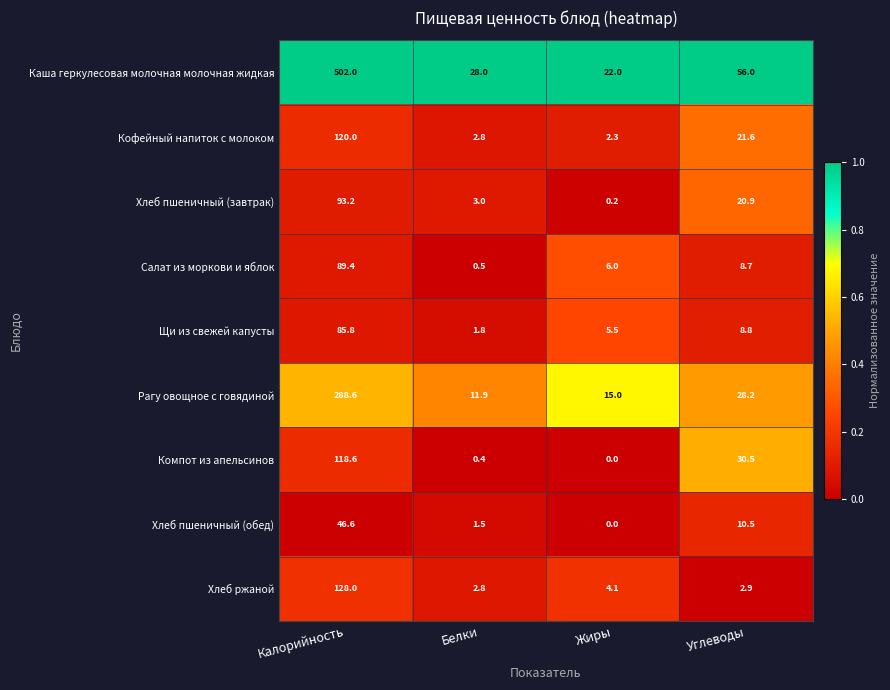

At which label is Салат из моркови и яблок closest to 44?

Углеводы